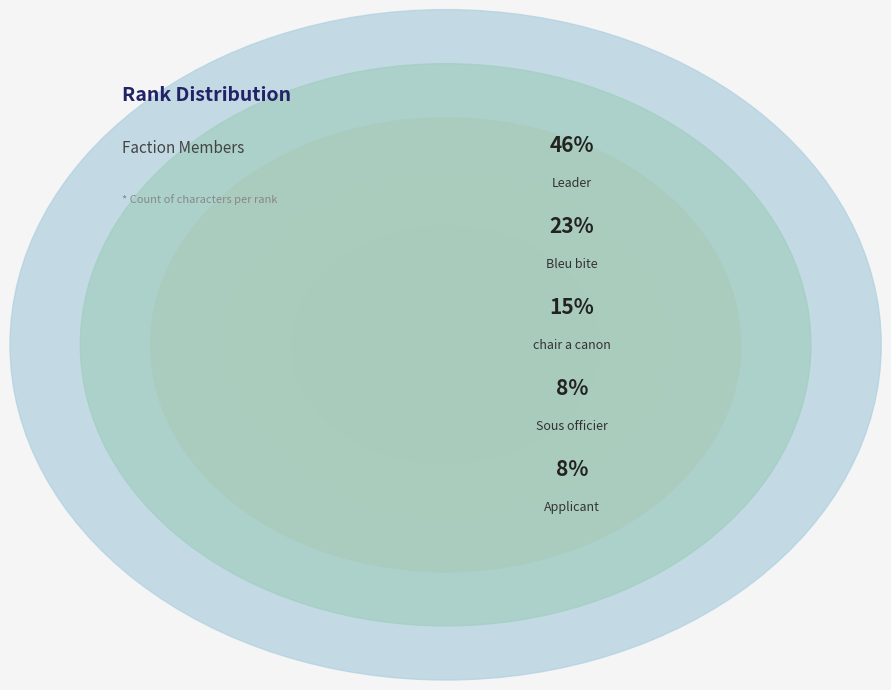

To the nearest percent, what portion does chair a canon represent?

15%